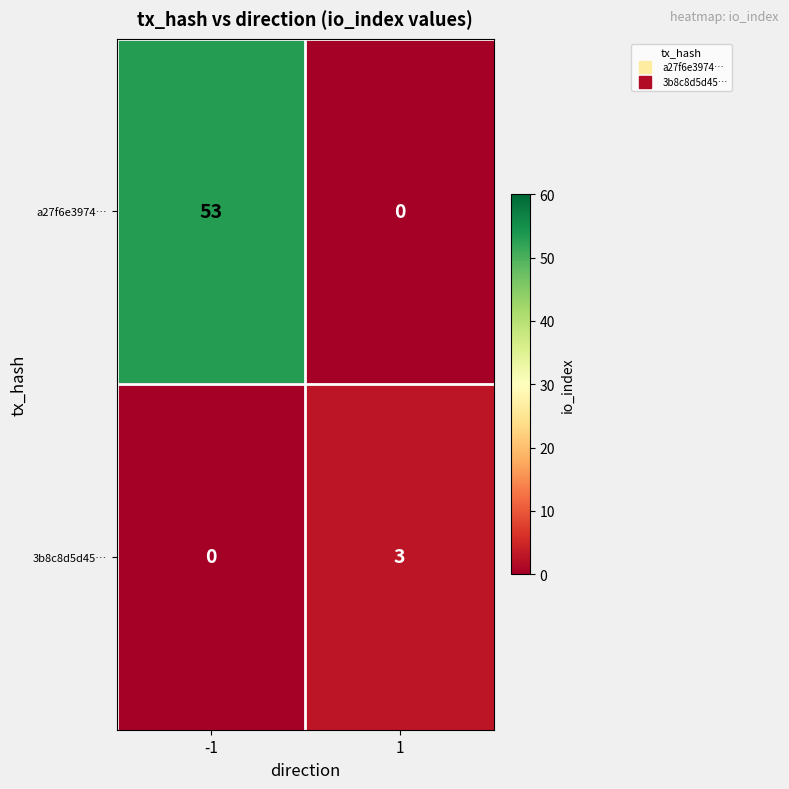

Rank the series by their maximum value, from lowest to highest.

3b8c8d5d45…, a27f6e3974…